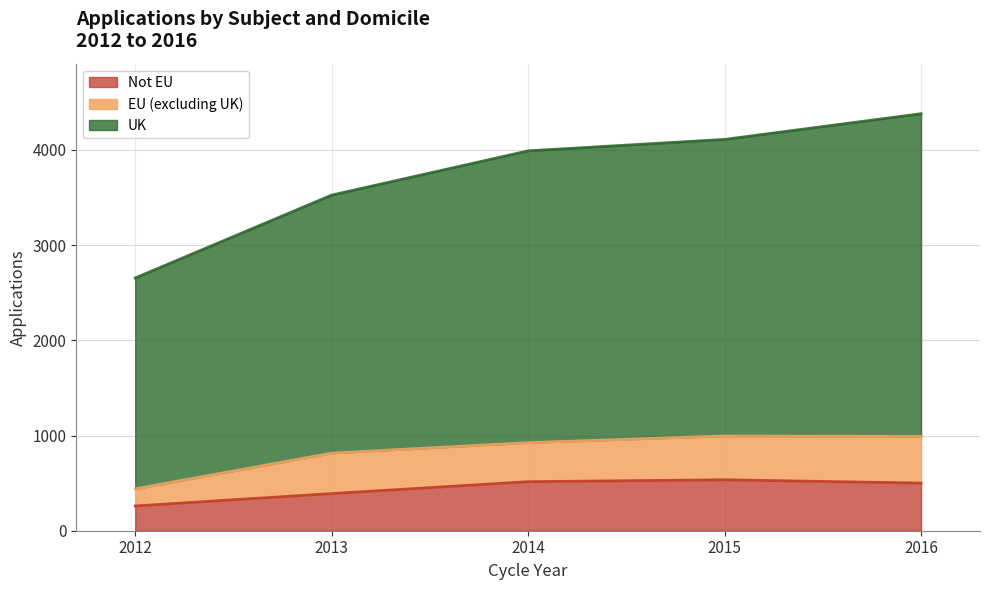

At which label does Not EU reach its minimum?

2012